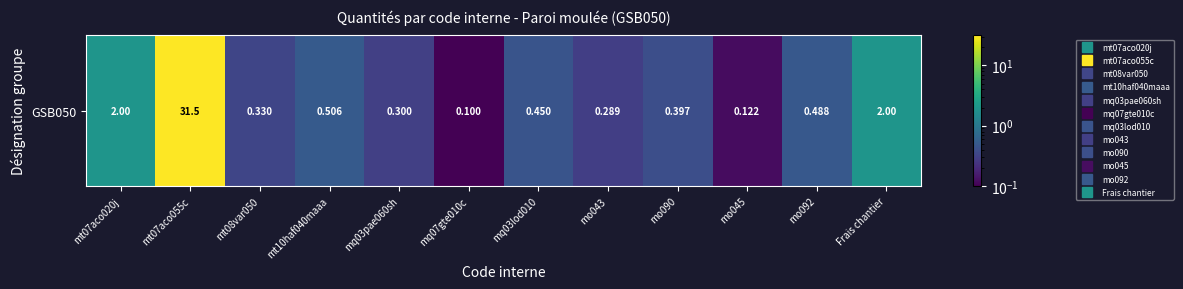

Reading left to right, transcribe all the data shown in this chart.

mt07aco020j=2.0	mt07aco055c=31.5	mt08var050=0.3	mt10haf040maaa=0.5	mq03pae060sh=0.3	mq07gte010c=0.1	mq03lod010=0.5	mo043=0.3	mo090=0.4	mo045=0.1	mo092=0.5	Frais chantier=2.0